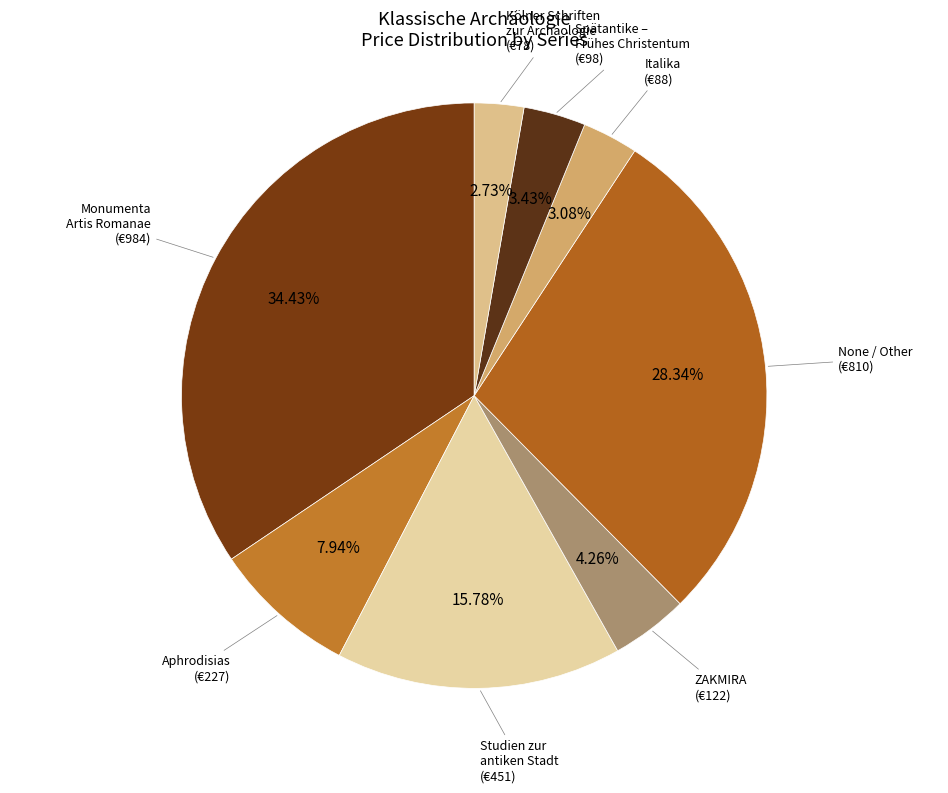

To the nearest percent, what is the difference between the largest and smallest slice percentages?

32%